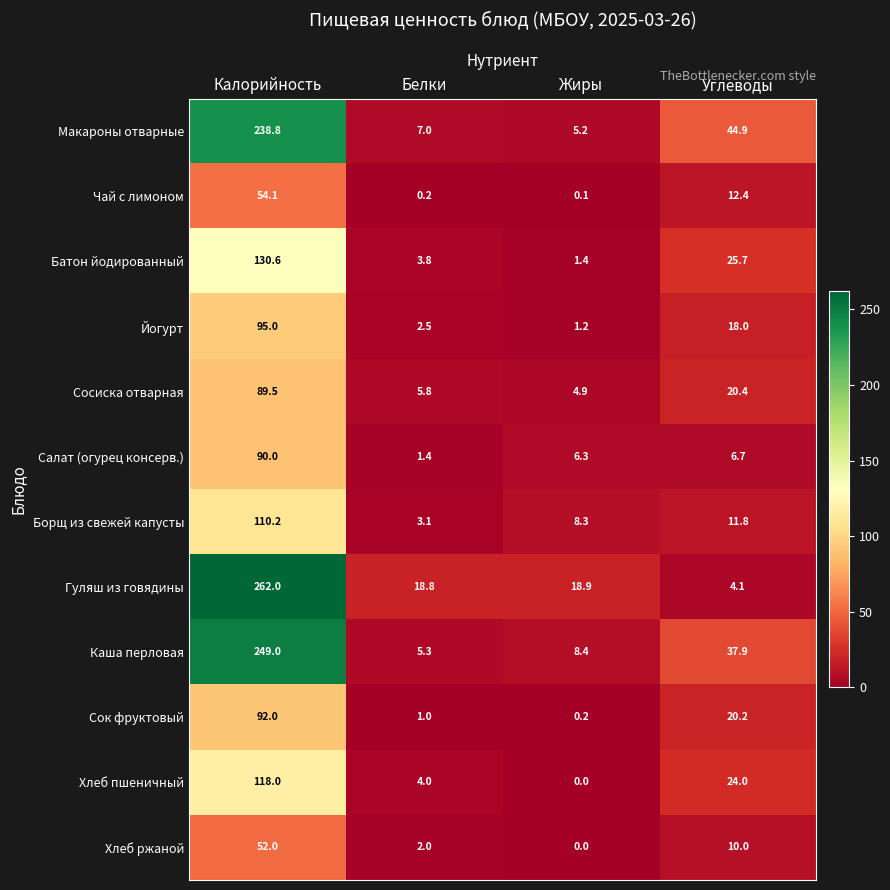

What is the sum of the Батон йодированный values at Жиры and Углеводы?

27.1